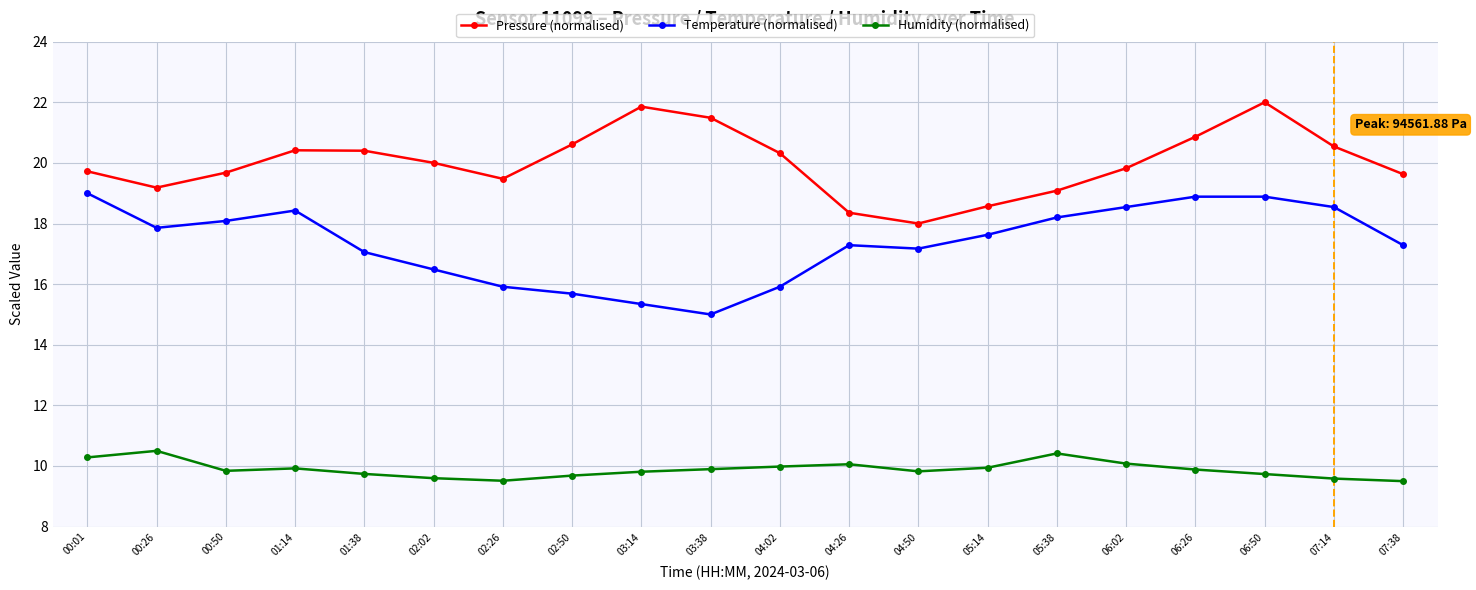

Which category has the highest value in the Pressure (normalised) series?

06:50